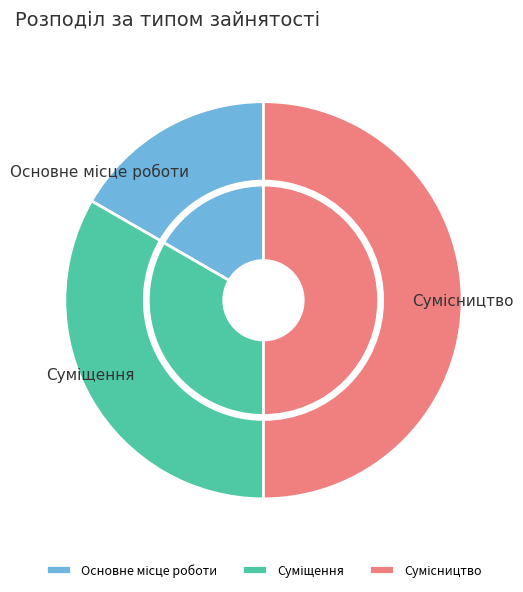

To the nearest percent, what portion does Основне місце роботи represent?

17%